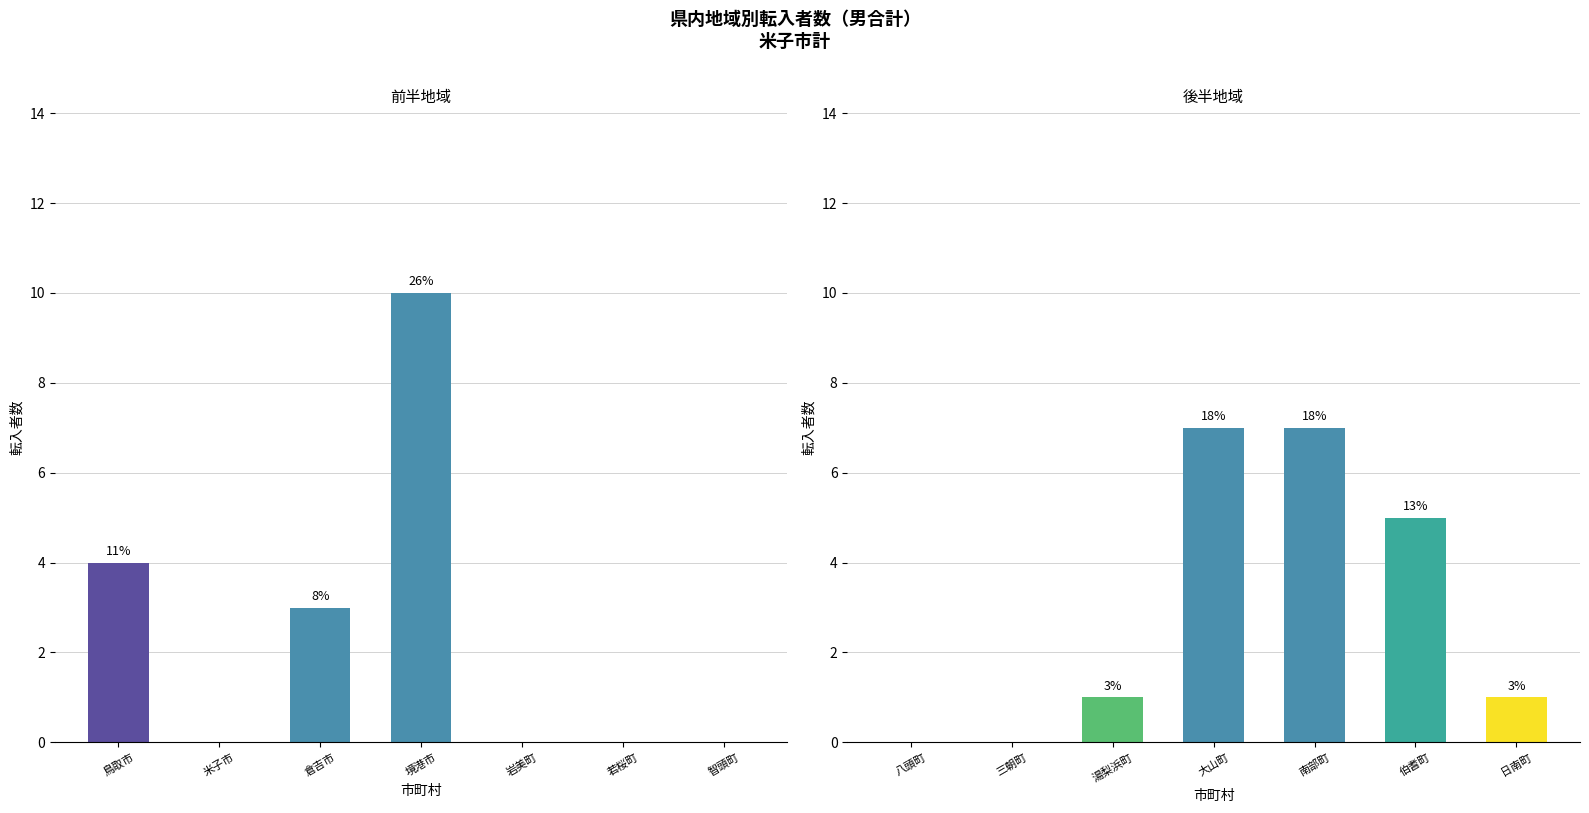

What position from the left is 米子市?

2